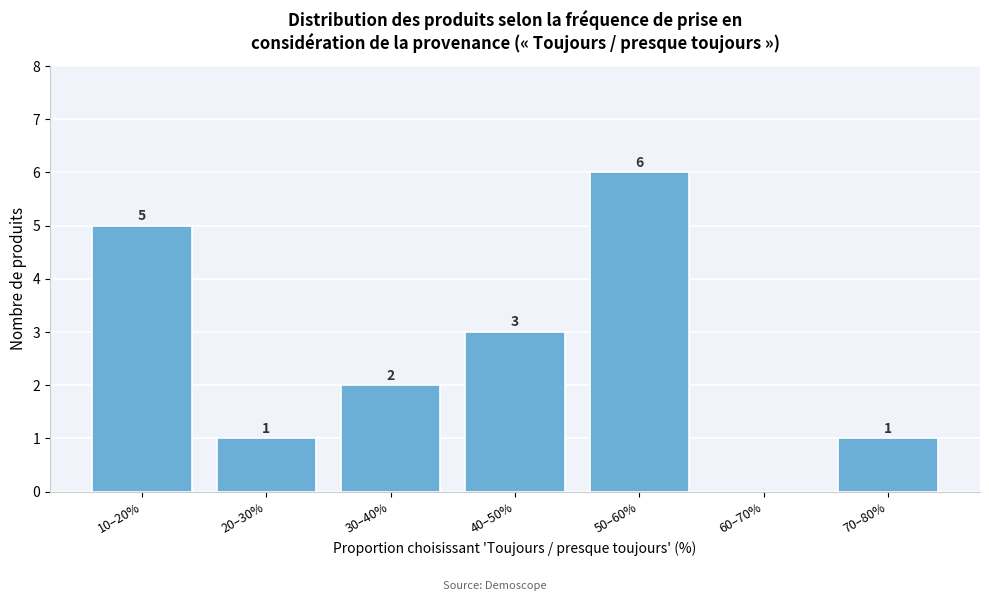

Reading left to right, what are all the values shown in this chart?

10–20%=5	20–30%=1	30–40%=2	40–50%=3	50–60%=6	60–70%=0	70–80%=1